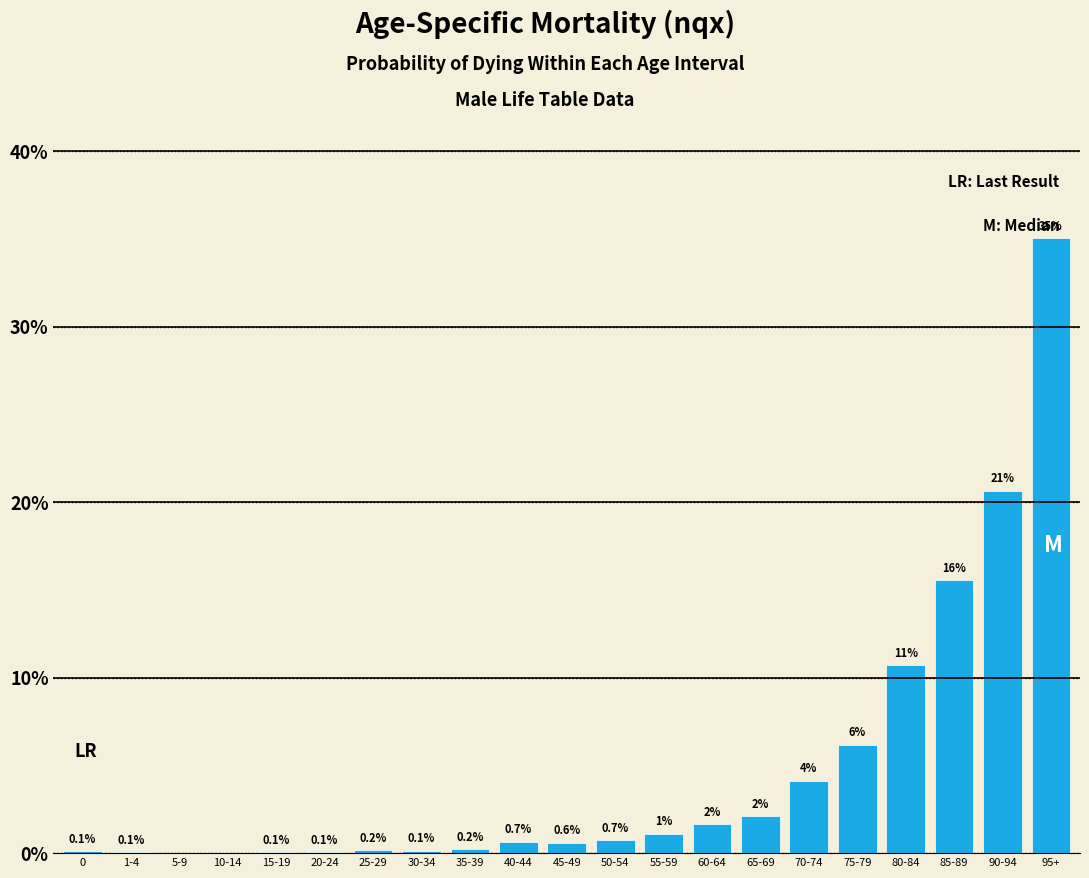

The value at 0 is 0.1. True or false?

True